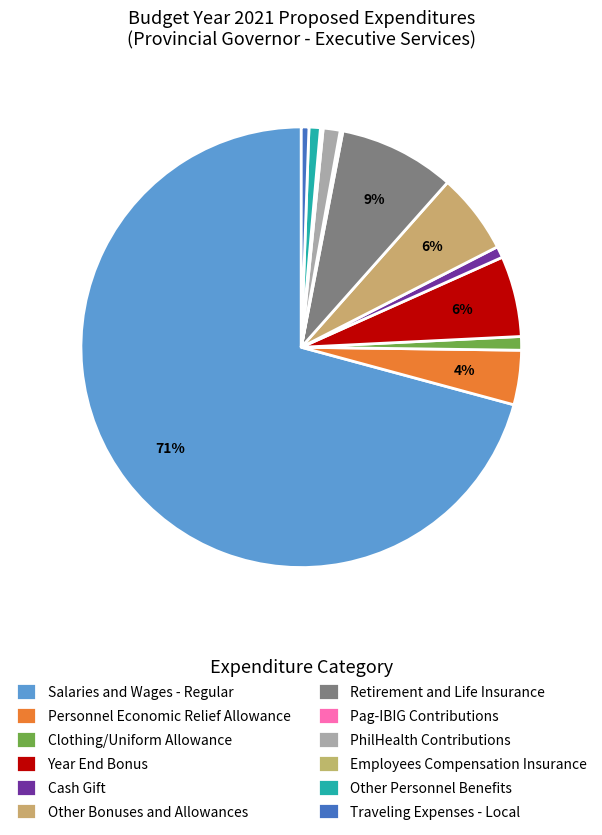

Which category has the smallest portion of the pie?

Pag-IBIG Contributions